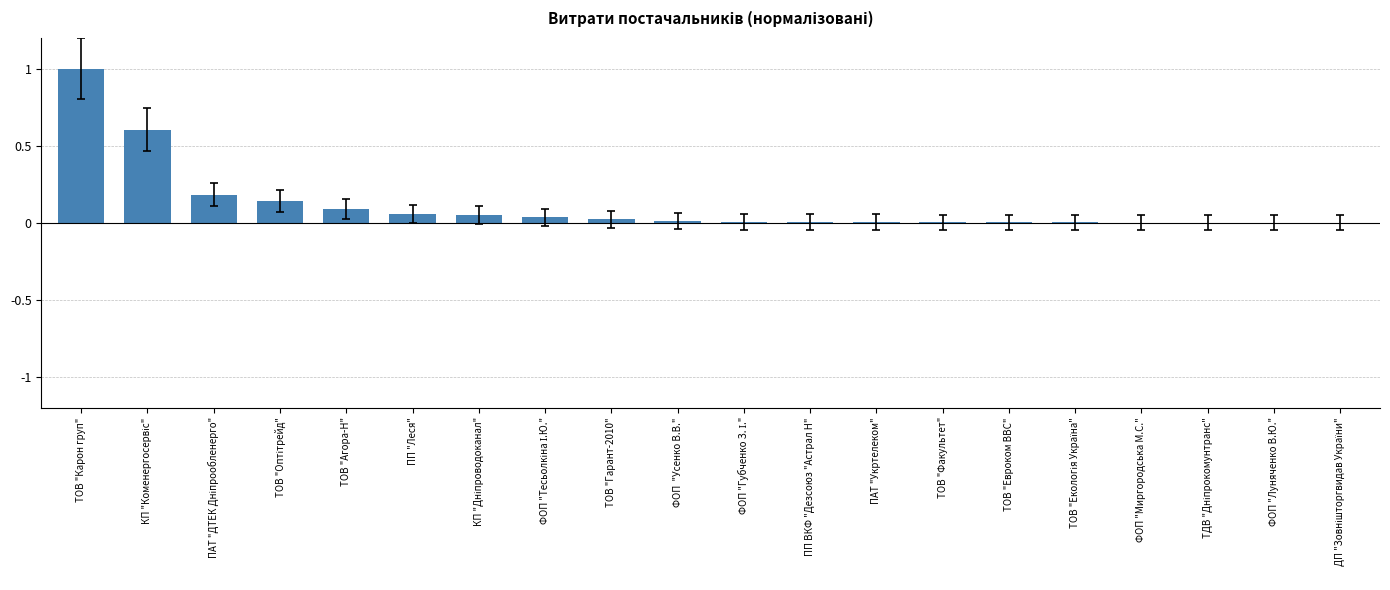

True or false: the data shows 1.6 at ТОВ "Карон груп".

False